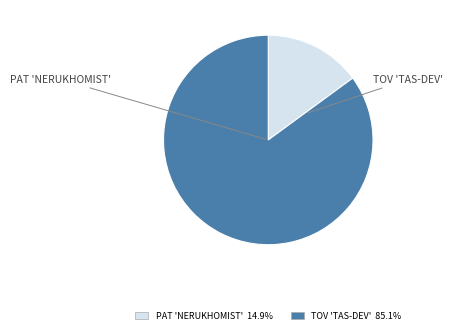

Is there a majority slice in this chart?

Yes